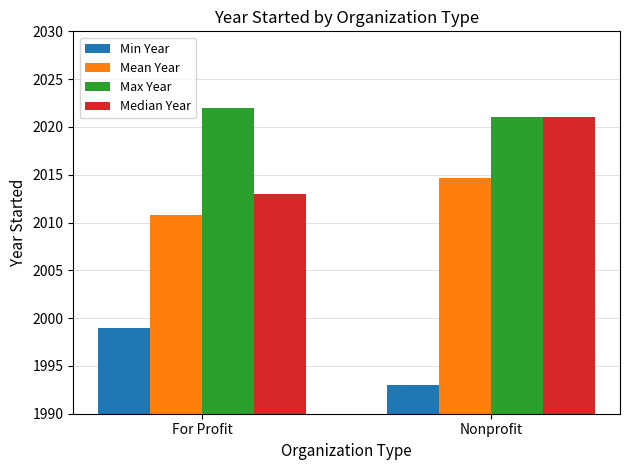

True or false: Max Year has a value of 2022.0 at For Profit.

True